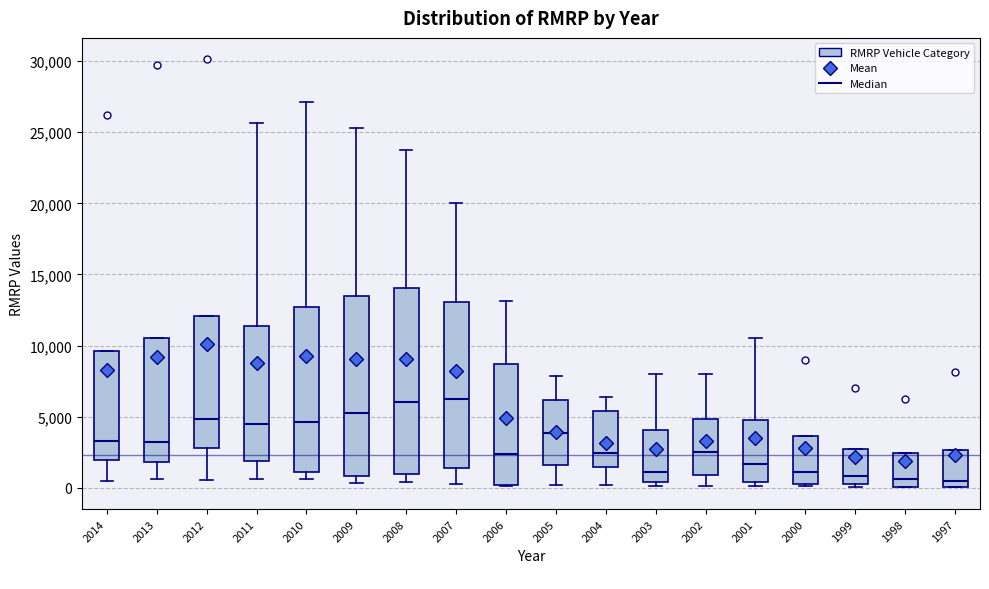

Reading left to right, read every box against the y-axis: the position of its median line, the range the box covers, and the ends of its whiskers. The values are not printed on the chart, so give them approximately, as read against the axis.

2014: median 3500, box 2000 to 9500, whiskers 500 to 9500
2013: median 3000, box 2000 to 10500, whiskers 500 to 10500
2012: median 5000, box 3000 to 12000, whiskers 500 to 12000
2011: median 4500, box 2000 to 11500, whiskers 500 to 25500
2010: median 4500, box 1000 to 12500, whiskers 500 to 27000
2009: median 5500, box 1000 to 13500, whiskers 500 to 25500
2008: median 6000, box 1000 to 14000, whiskers 500 to 24000
2007: median 6500, box 1500 to 13000, whiskers 500 to 20000
2006: median 2500, box 0 to 8500, whiskers 0 to 13000
2005: median 4000, box 1500 to 6000, whiskers 0 to 8000
2004: median 2500, box 1500 to 5500, whiskers 0 to 6500
2003: median 1000, box 500 to 4000, whiskers 0 to 8000
2002: median 2500, box 1000 to 5000, whiskers 0 to 8000
2001: median 1500, box 500 to 5000, whiskers 0 to 10500
2000: median 1000, box 500 to 3500, whiskers 0 to 3500
1999: median 1000, box 500 to 3000, whiskers 0 to 3000
1998: median 500, box 0 to 2500, whiskers 0 to 2500
1997: median 500, box 0 to 2500, whiskers 0 to 2500